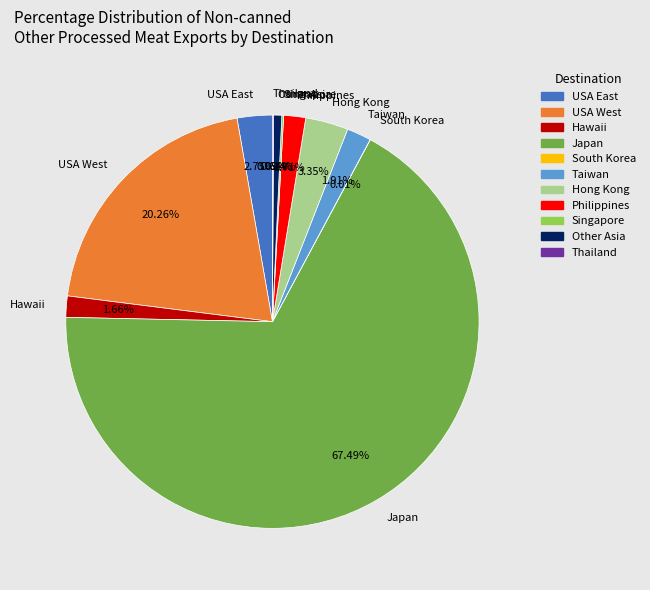

To the nearest percent, what is the difference between the Hong Kong and Taiwan slice percentages?

1%